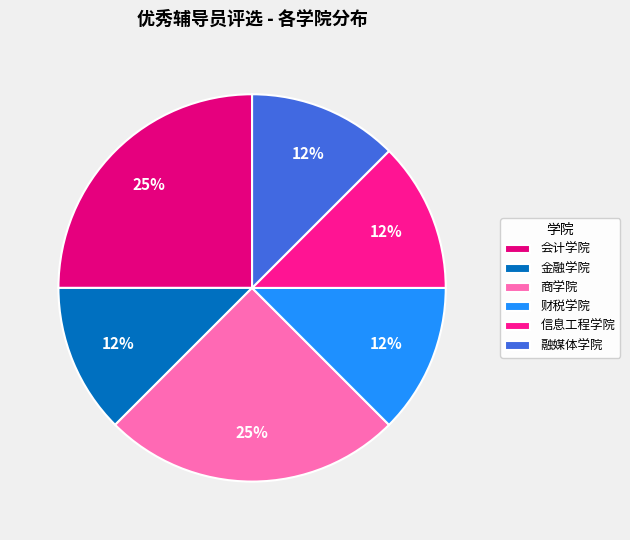

Rank the categories by value from highest to lowest.

会计学院, 商学院, 金融学院, 财税学院, 信息工程学院, 融媒体学院